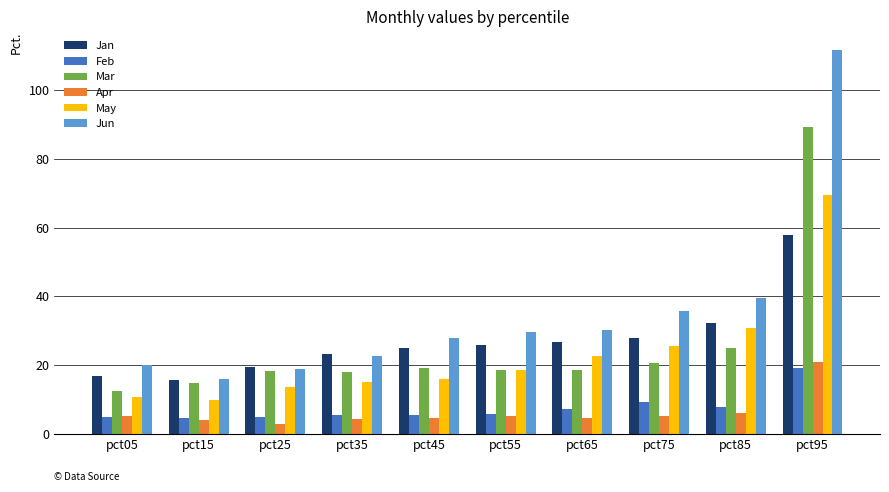

Which series has the largest range (max minus min)?

Jun